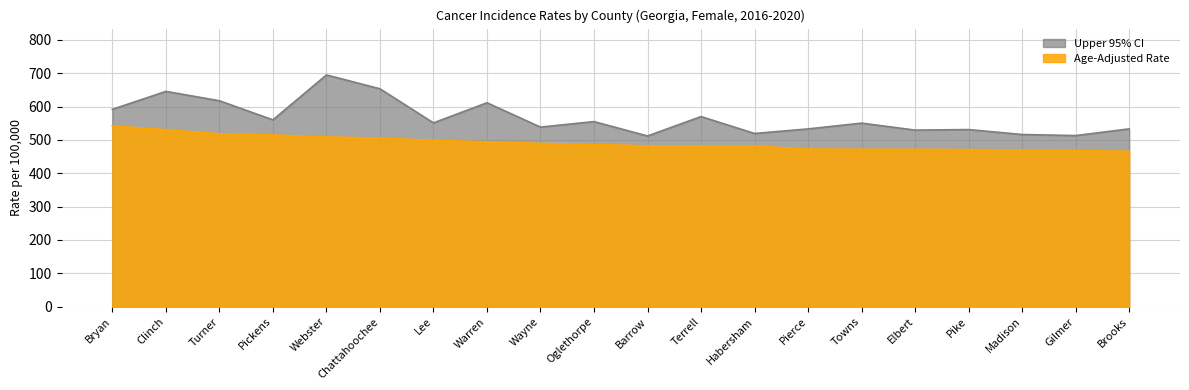

Which series changed the most between Chattahoochee and Wayne?

Upper 95% CI